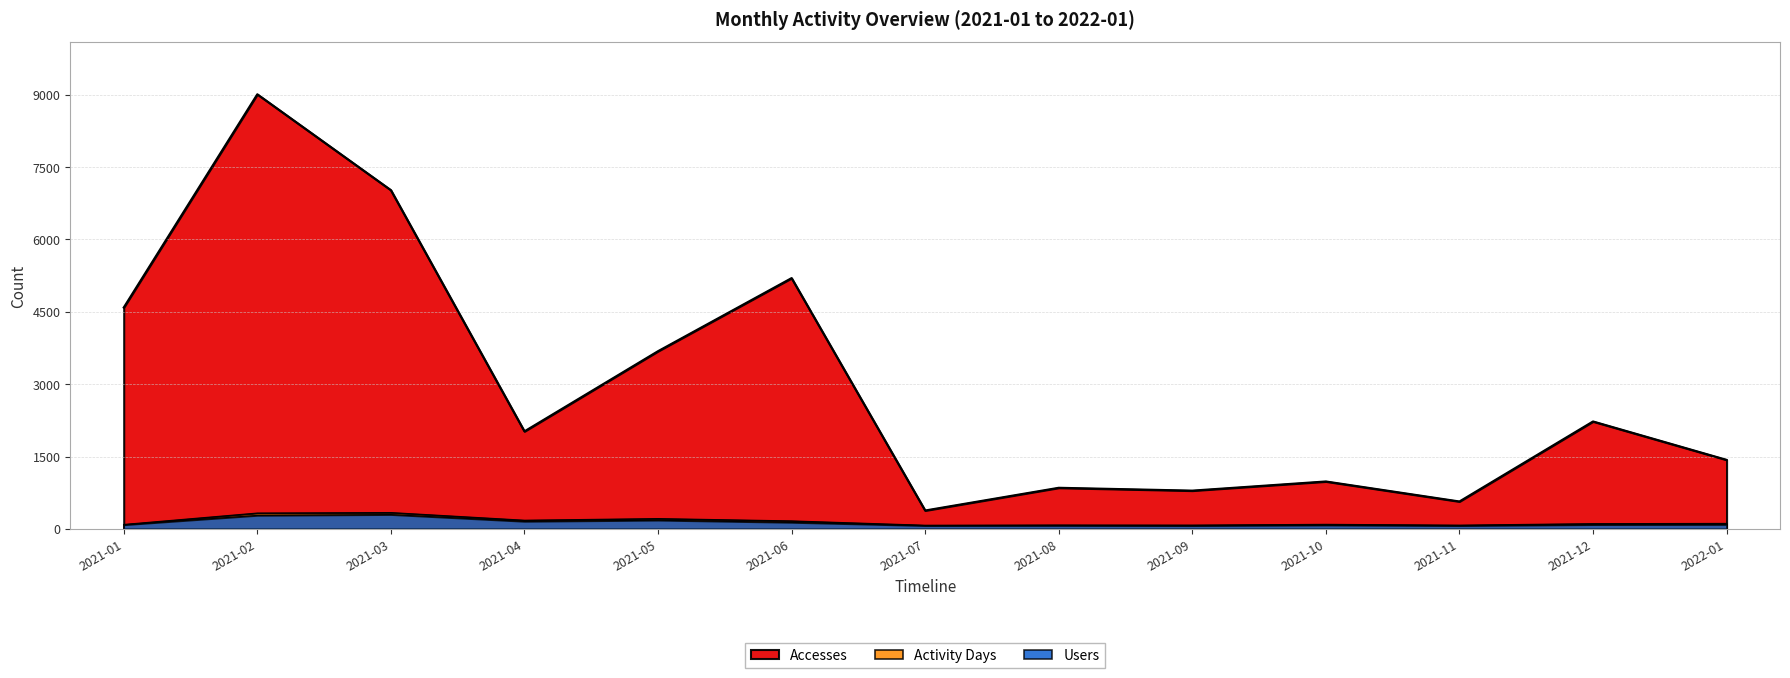

In Activity Days, how many points are higher than both neighbors (excluding endpoints)?

4